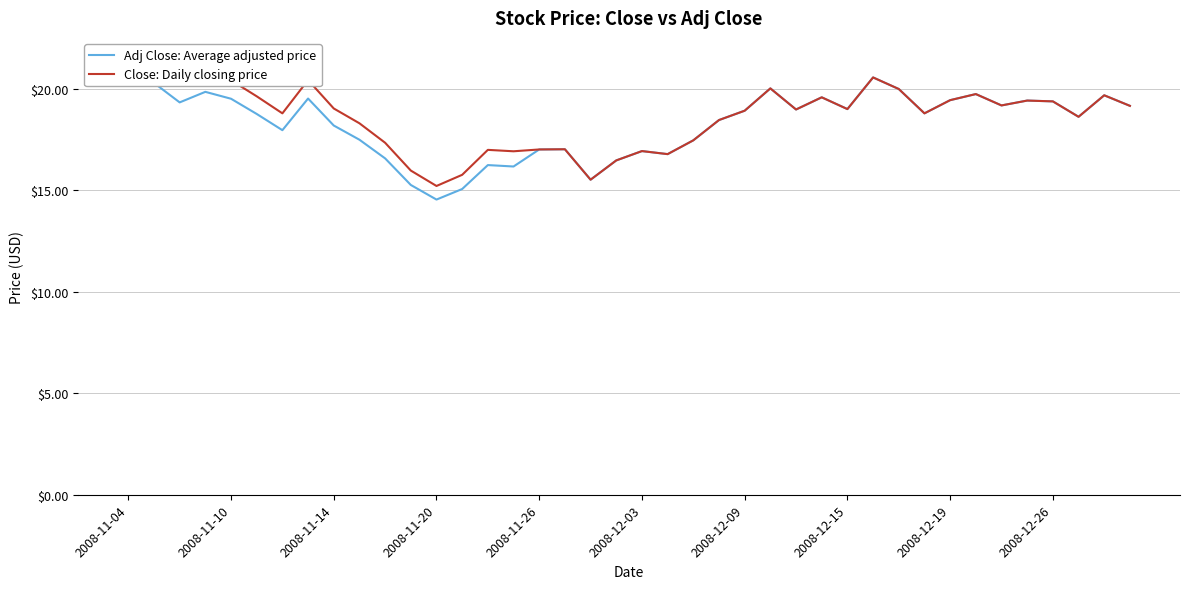

At 29, list the series in order from largest to smallest.

Adj Close: Average adjusted price, Close: Daily closing price